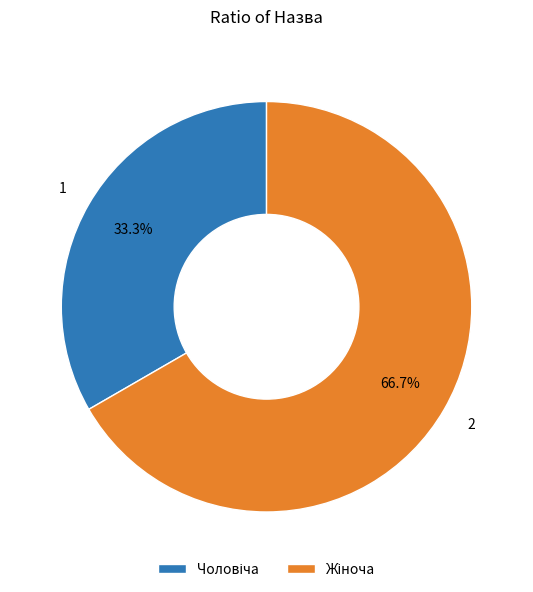

To the nearest percent, what is the average slice percentage?

50%